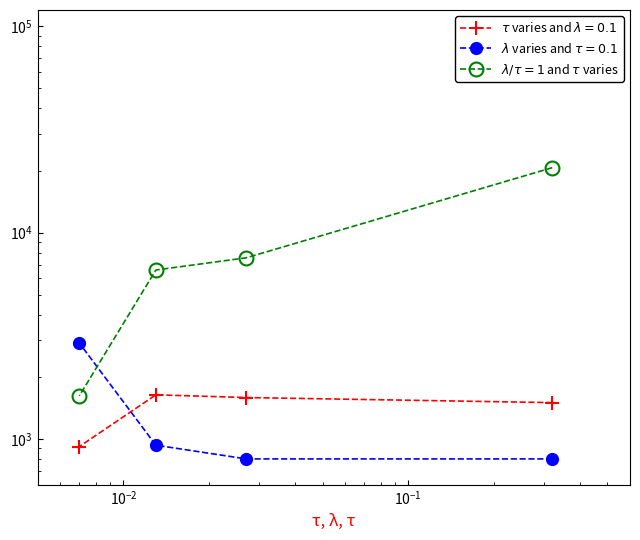

Does the chart have visible grid lines?

No